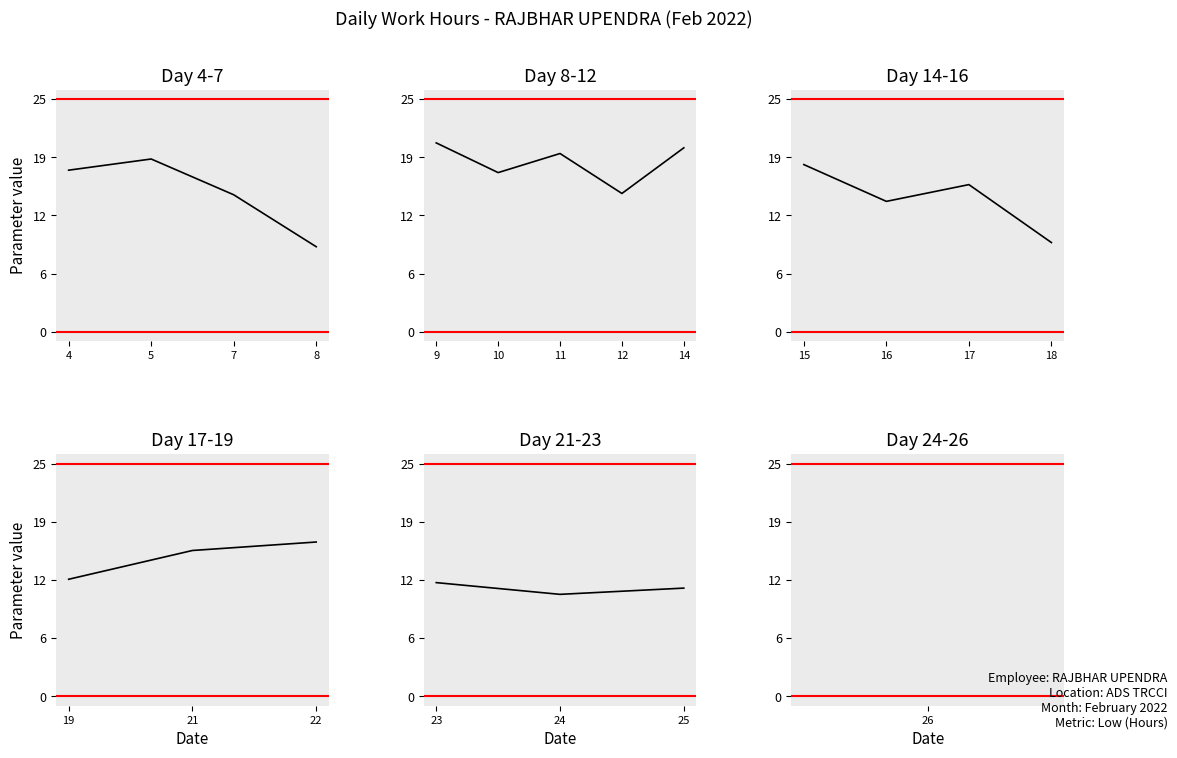

True or false: the data shows 2.7 at 23.

False